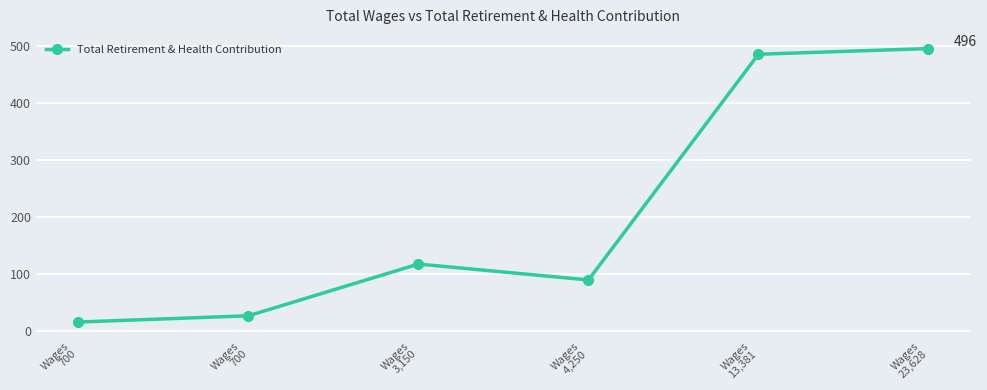

What is the label of the 3rd point from the left?

Wages
3,150